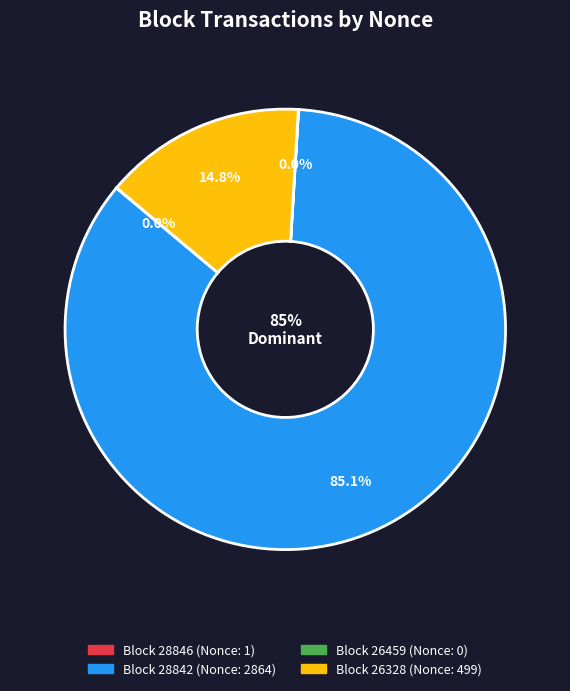

What is the largest slice in the pie chart?

28842